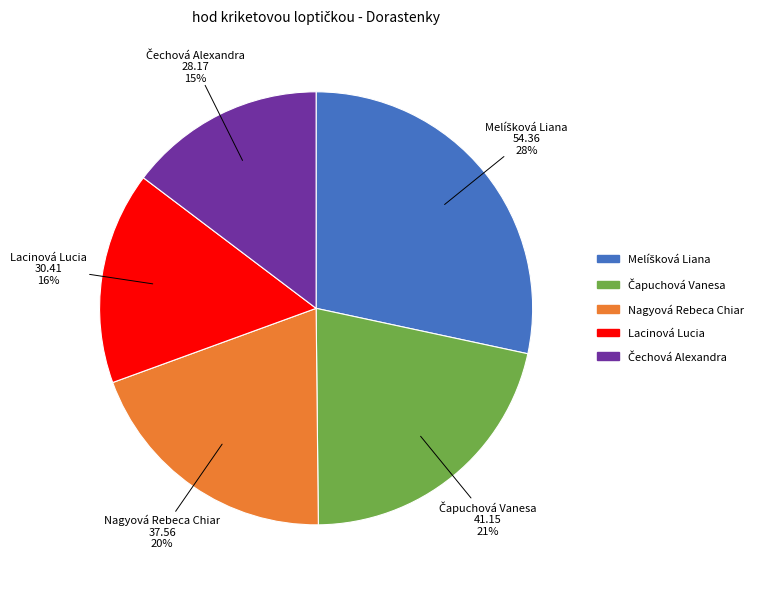

Does any single category account for the majority?

No